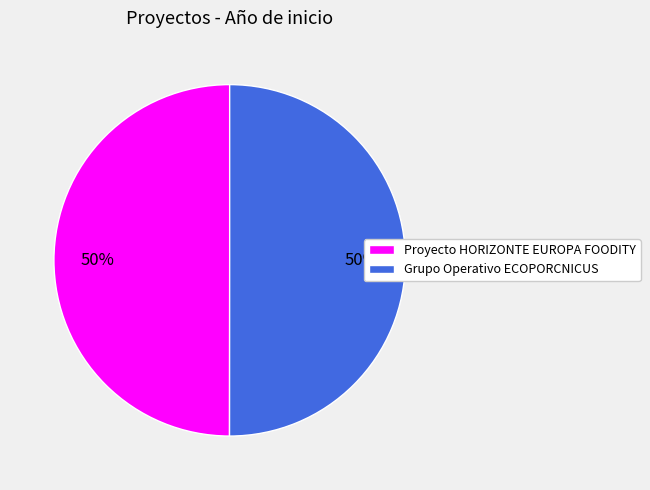

The Proyecto HORIZONTE EUROPA FOODITY slice represents 62% of the pie. True or false?

False